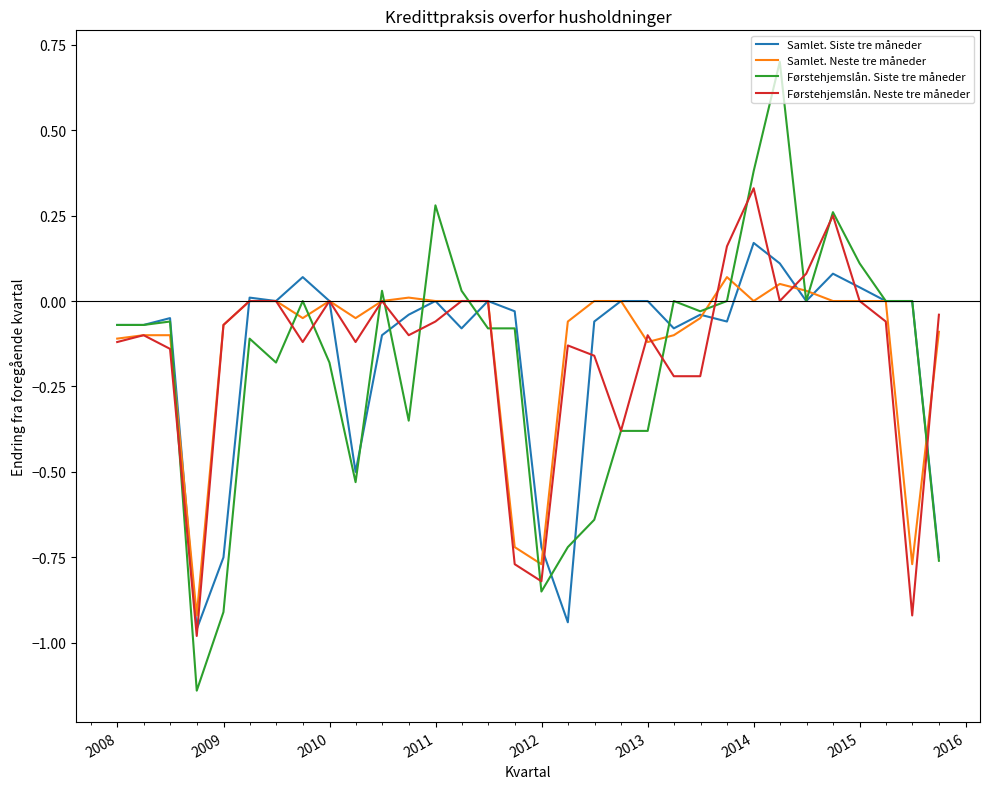

Which series has the largest range (max minus min)?

Førstehjemslån. Siste tre måneder